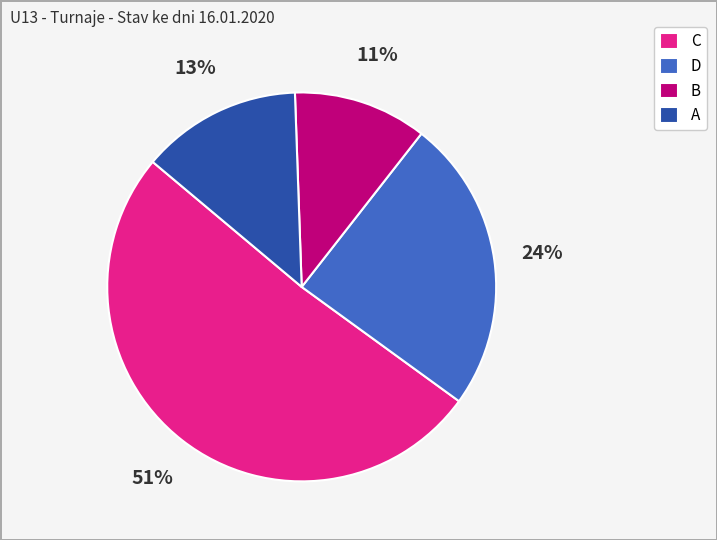

Combined, do B and C account for over 50%?

Yes